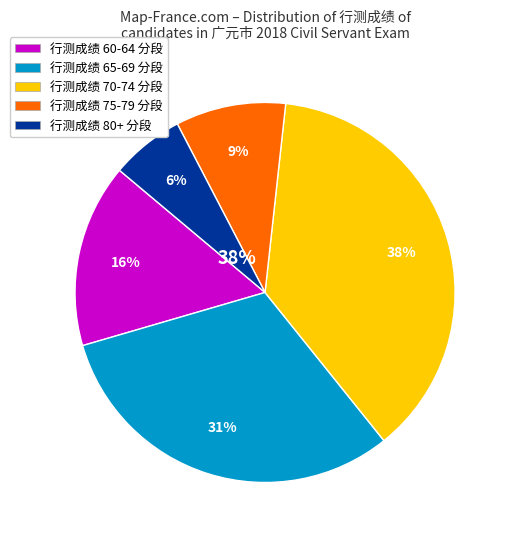

Is there a majority slice in this chart?

No